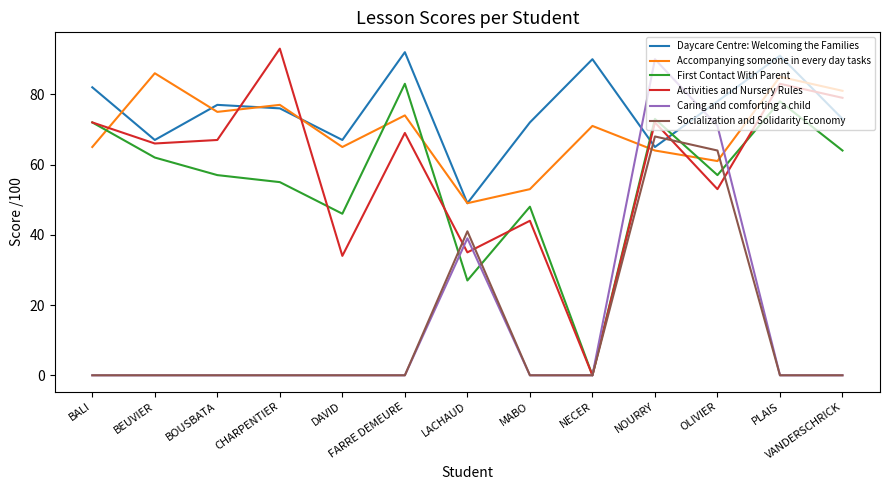

Is the value of Caring and comforting a child at BALI greater than the value of Daycare Centre: Welcoming the Families at LACHAUD?

No